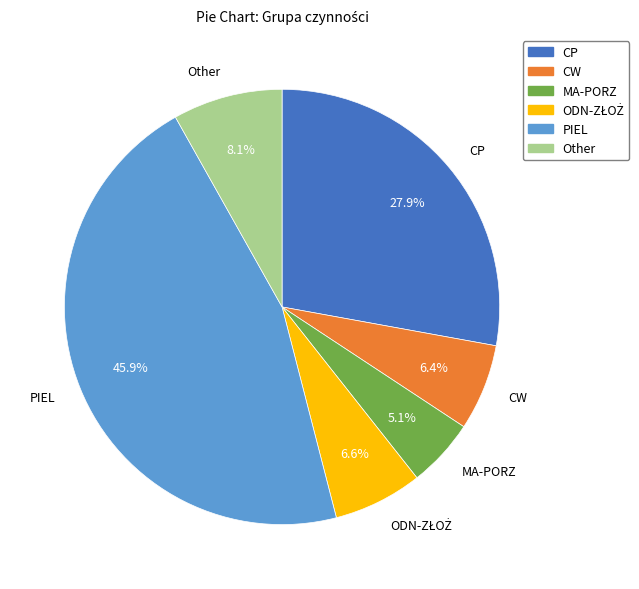

To the nearest percent, what is the combined percentage of Other and MA-PORZ?

13%